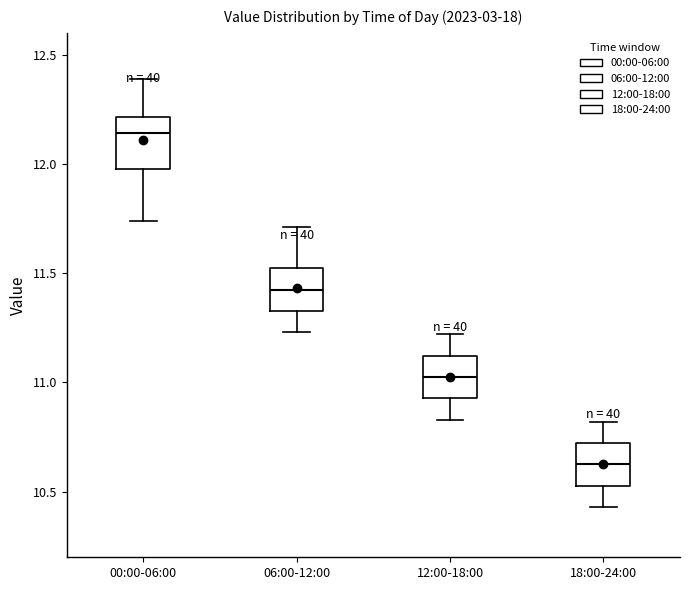

Where does the lower whisker of the box for 00:00-06:00 end on the y-axis? The values are not printed on the chart, so give them approximately, as read against the axis.

11.75